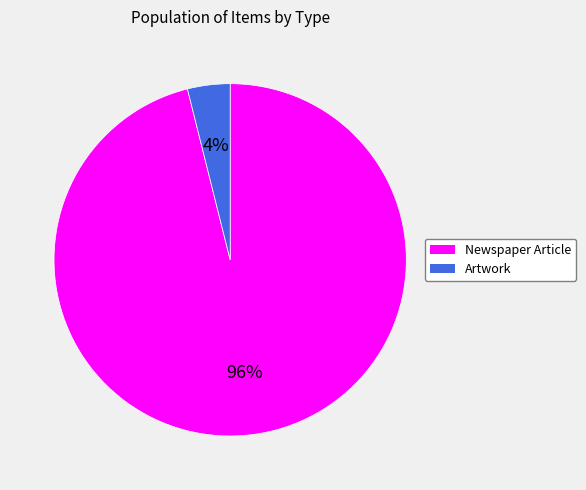

To the nearest percent, what is the difference between the largest and smallest slice percentages?

92%